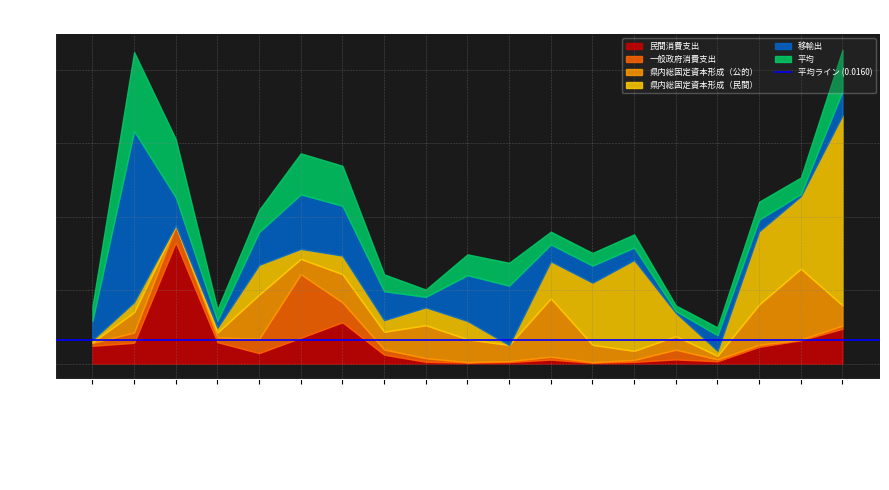

Is it true that 県内総固定資本形成（公的） equals 0.0 at 電子部品?

True